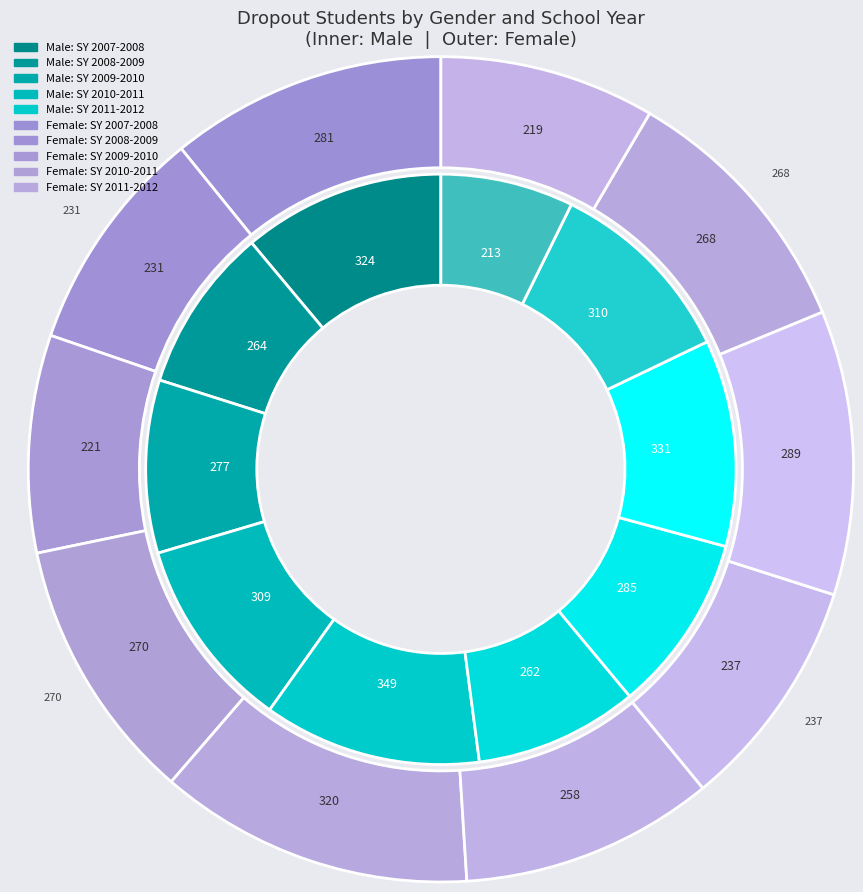

Which category has the biggest portion of the pie?

SY 2011-2012